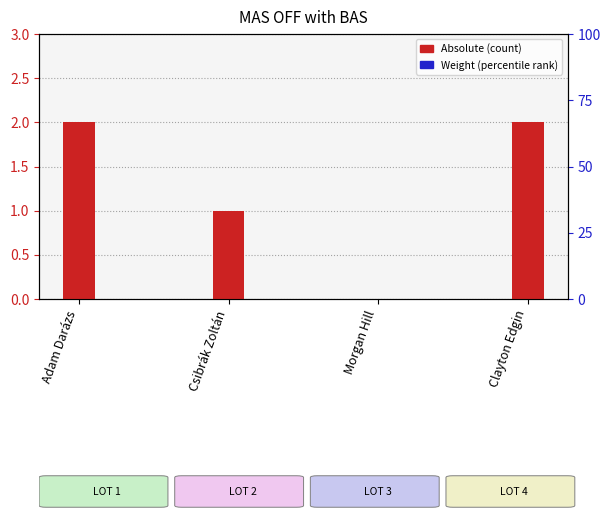

What is the label of the 1st bar from the left?

Adam Darázs